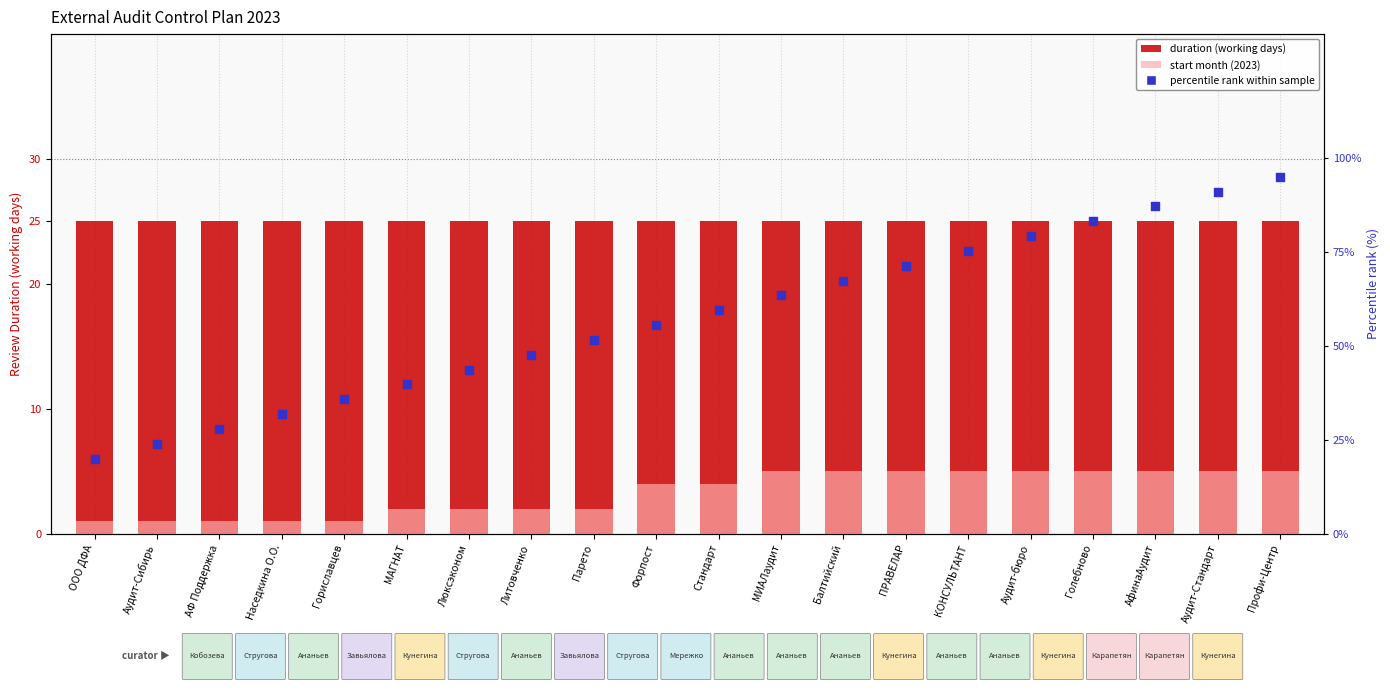

What are all the series names shown in the legend?

duration (working days), start month (2023), percentile rank